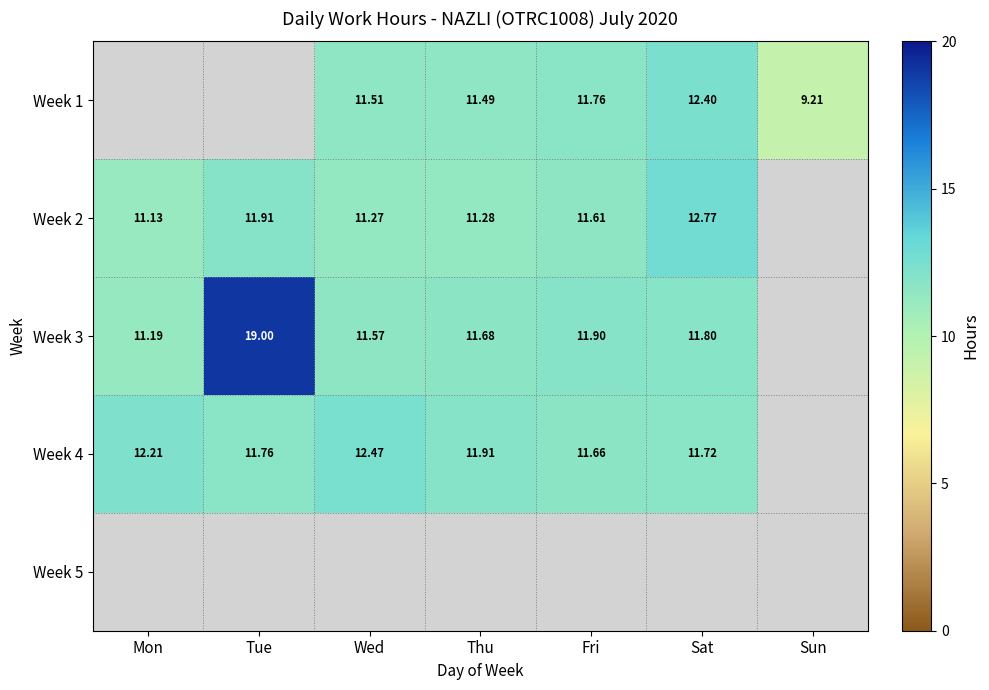

What is the lowest value of the Week 3 series?

11.2